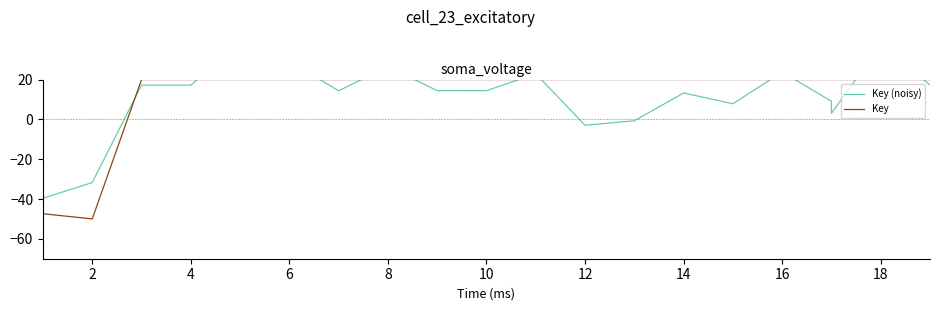

Which series has the largest total across all categories?

Key